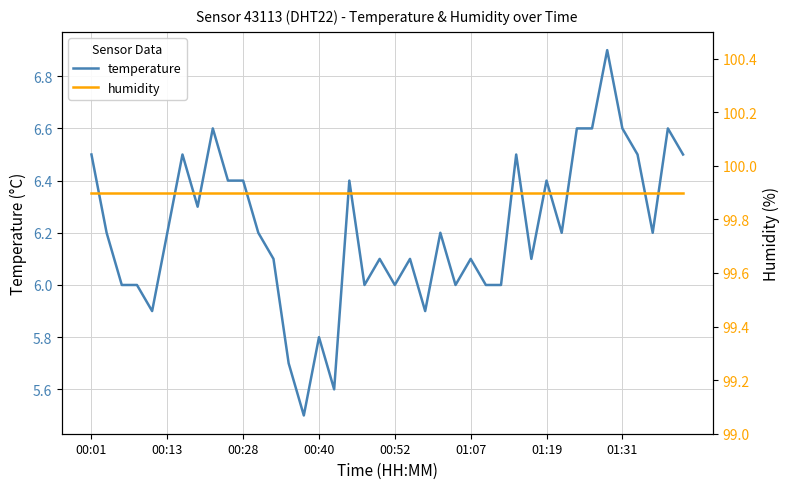

What is the sum of all temperature values?

248.4